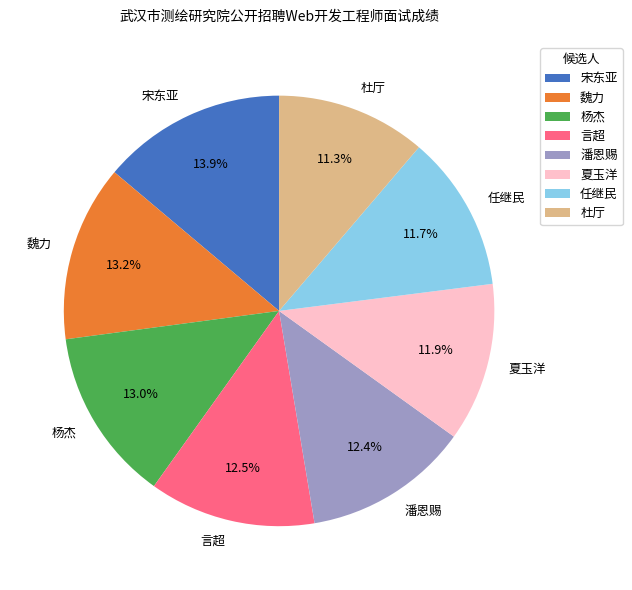

Which has a higher value, 任继民 or 杨杰?

杨杰